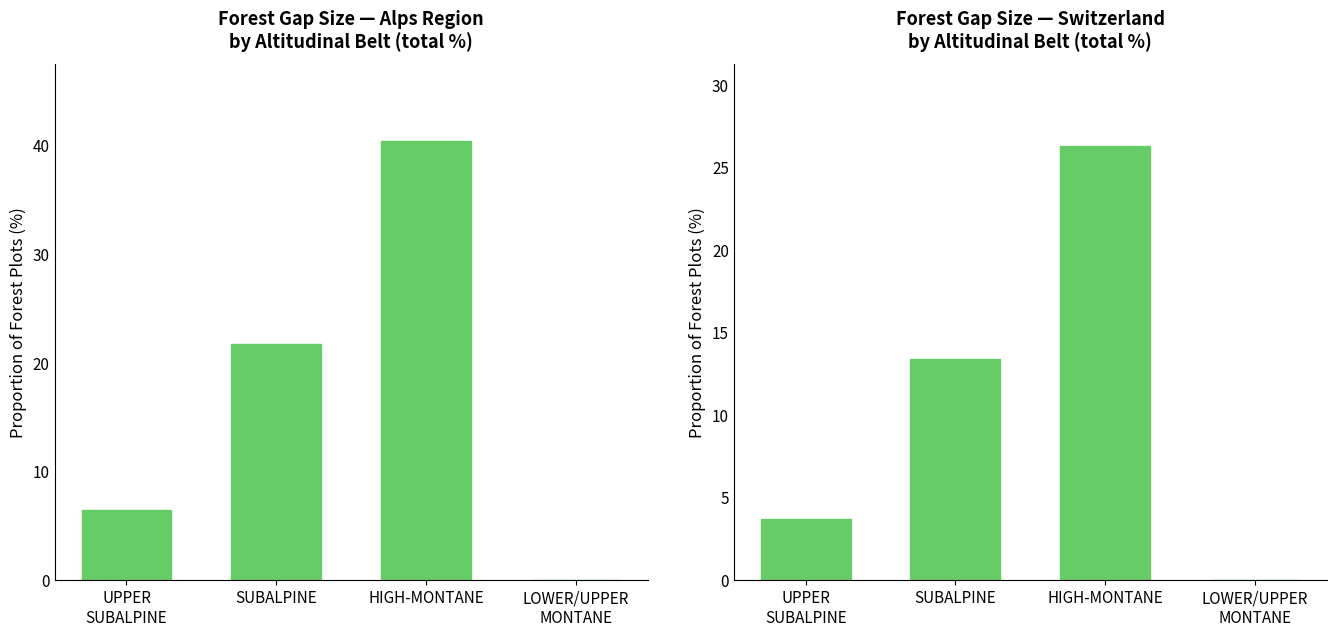

What is the spread (max minus min) of values at SUBALPINE?

8.3